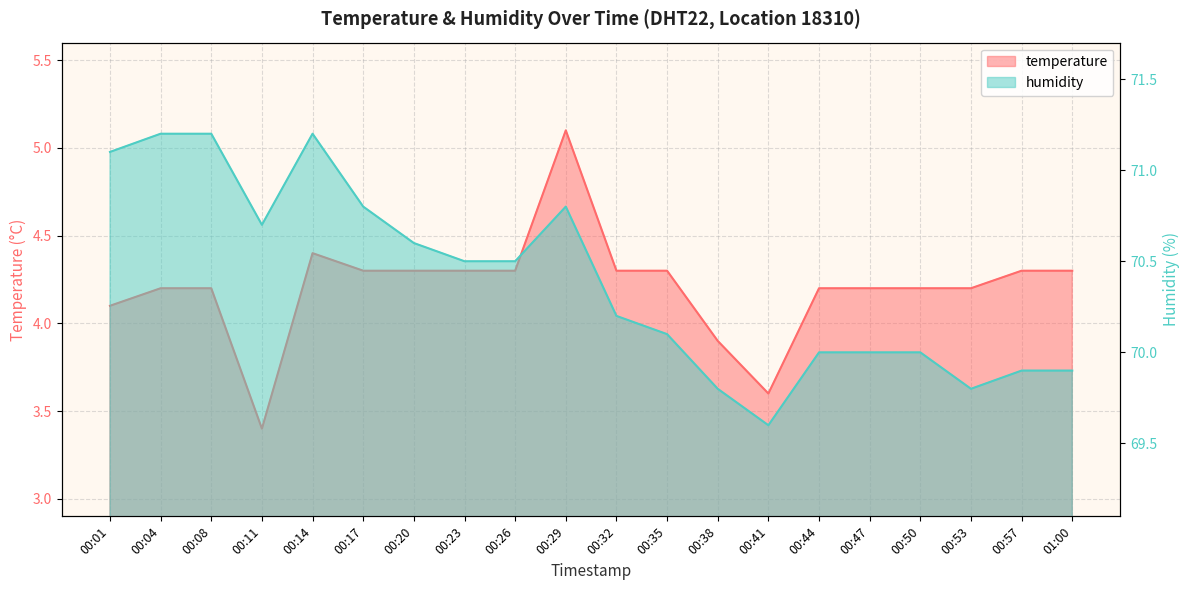

Between 00:14 and 00:38, which series saw the biggest shift?

humidity